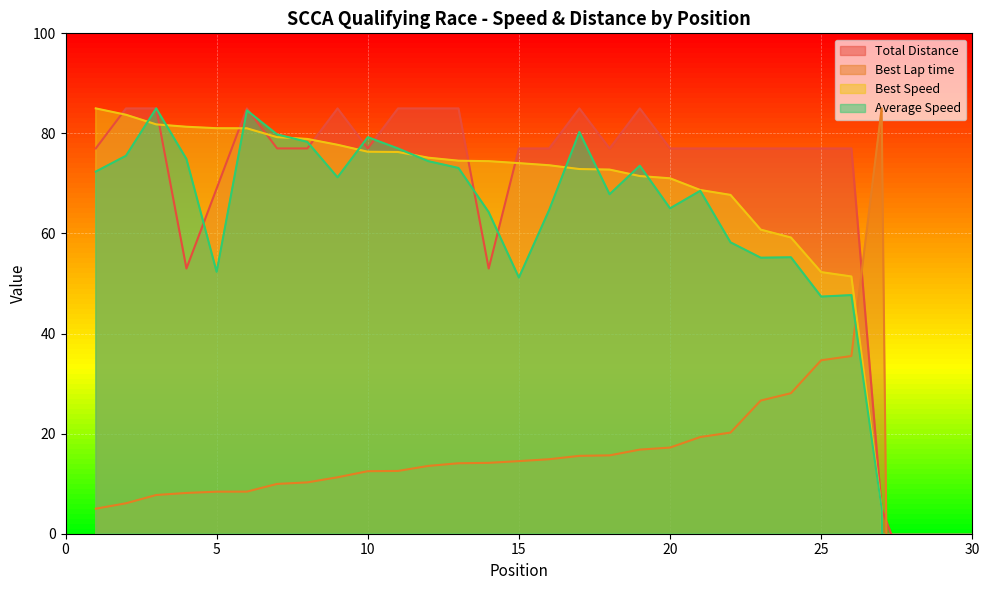

The value of Total Distance at 25 is 77.0. True or false?

True